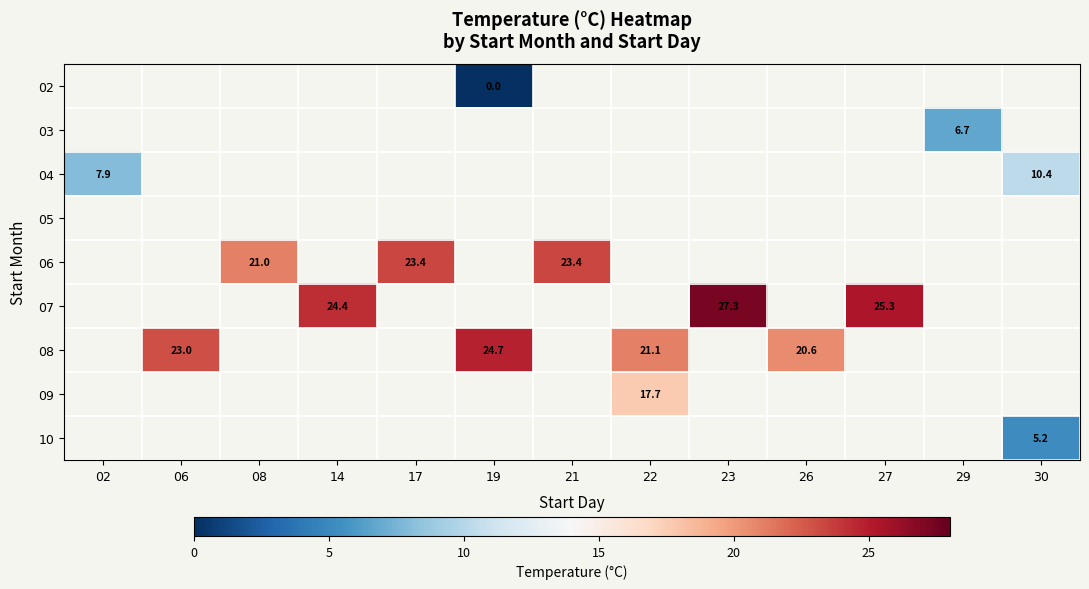

True or false: 07 has a value of 27.3 at 23.

True